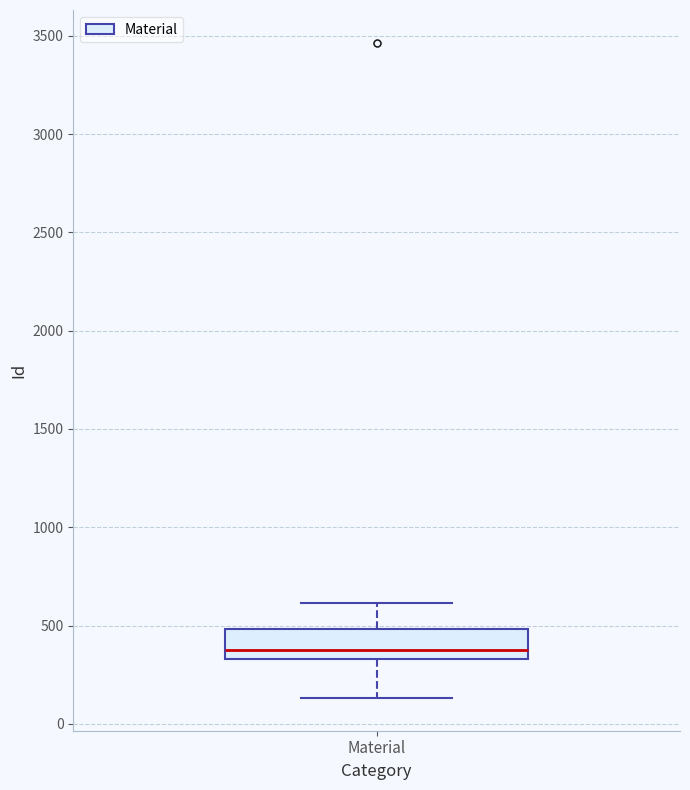

Where is the upper edge of the box for Material on the y-axis? The values are not printed on the chart, so give them approximately, as read against the axis.

500